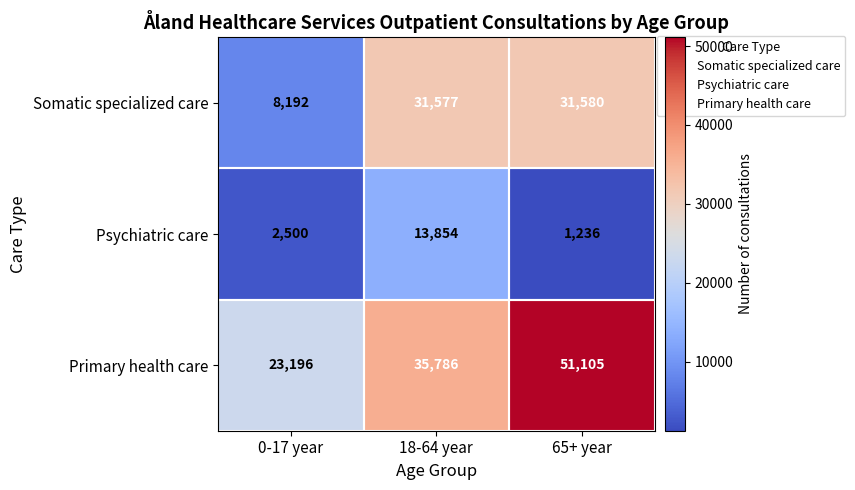

List the series in order of their overall mean, highest first.

Primary health care, Somatic specialized care, Psychiatric care